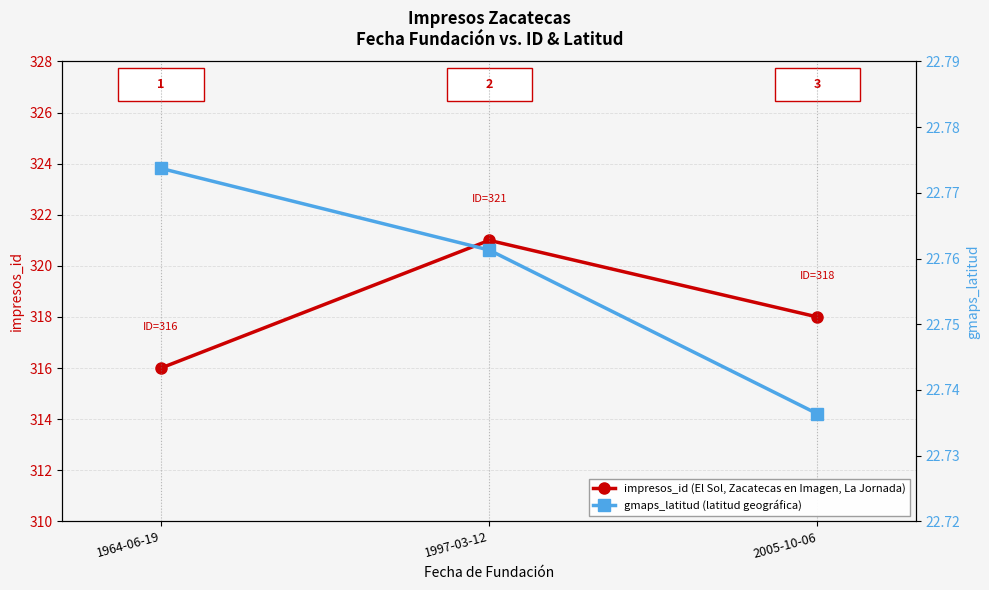

Is the value of gmaps_latitud at 1997-03-12 greater than the value of impresos_id at 2005-10-06?

No